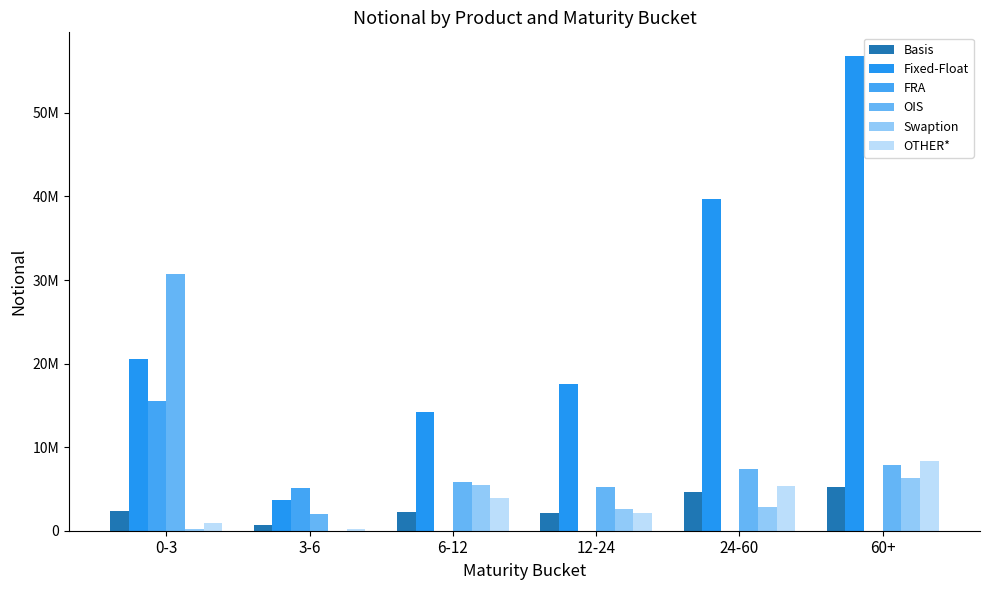

Which has a higher value, 0-3 or 3-6?

0-3